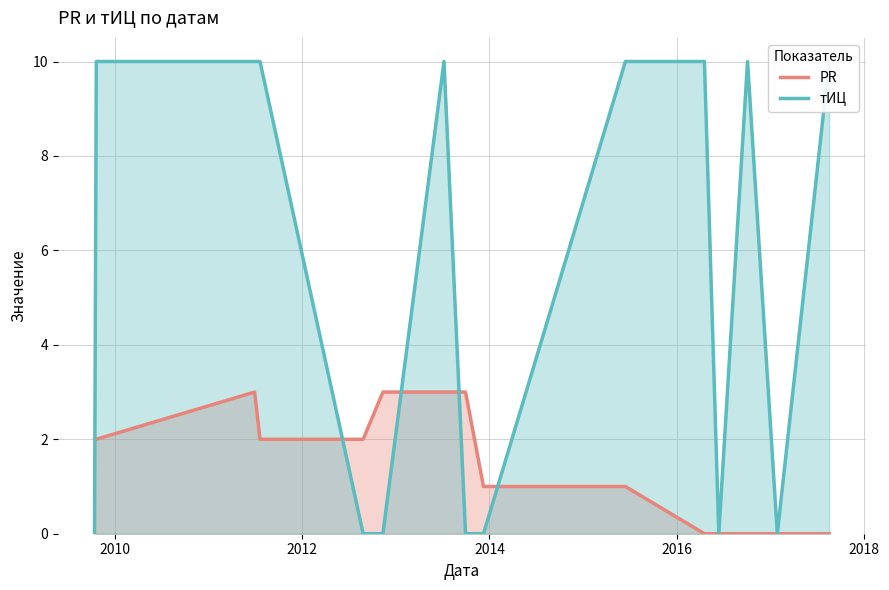

How many intersections are there between тИЦ and PR?

5